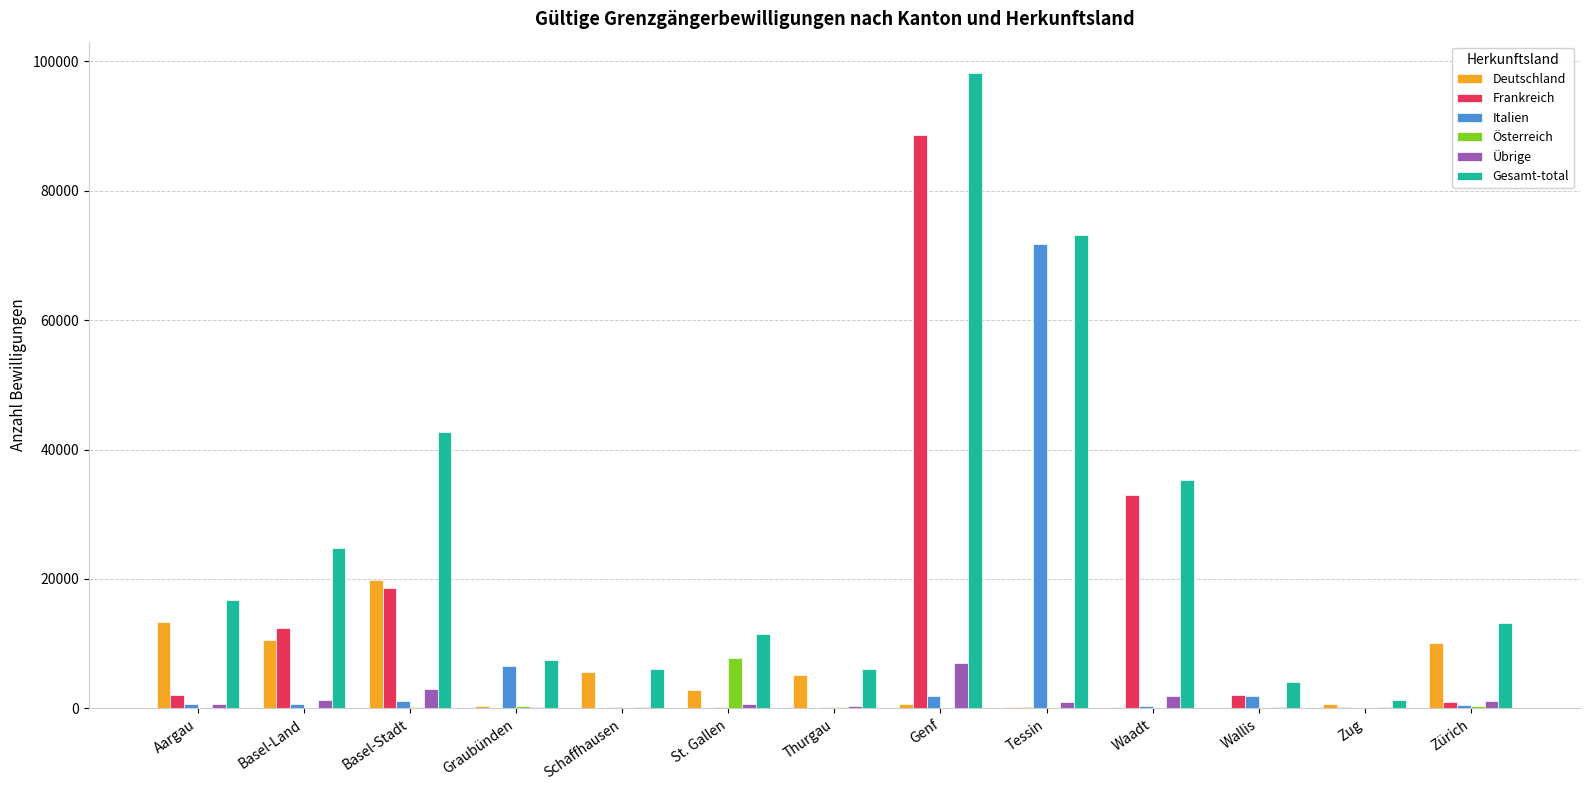

At which category is the sum across all series the highest?

Genf